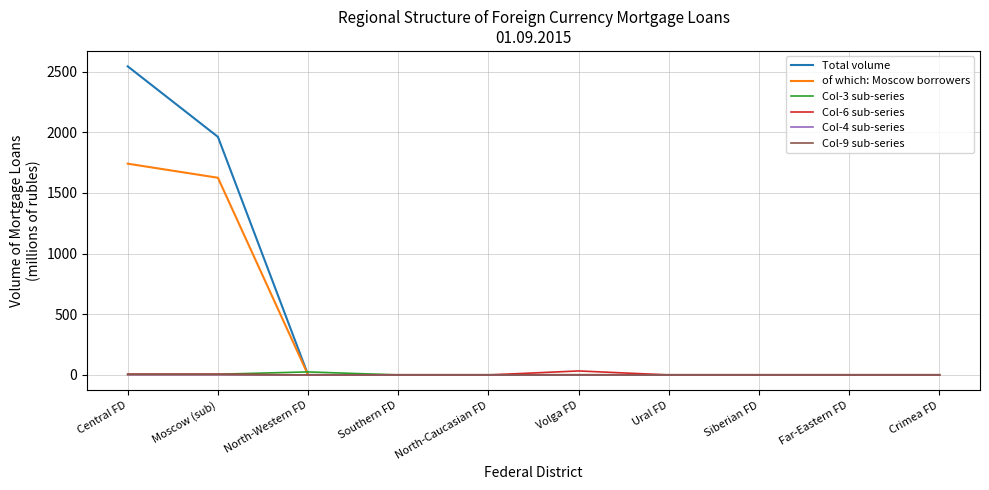

At which label does Col-6 sub-series reach its peak?

Volga FD